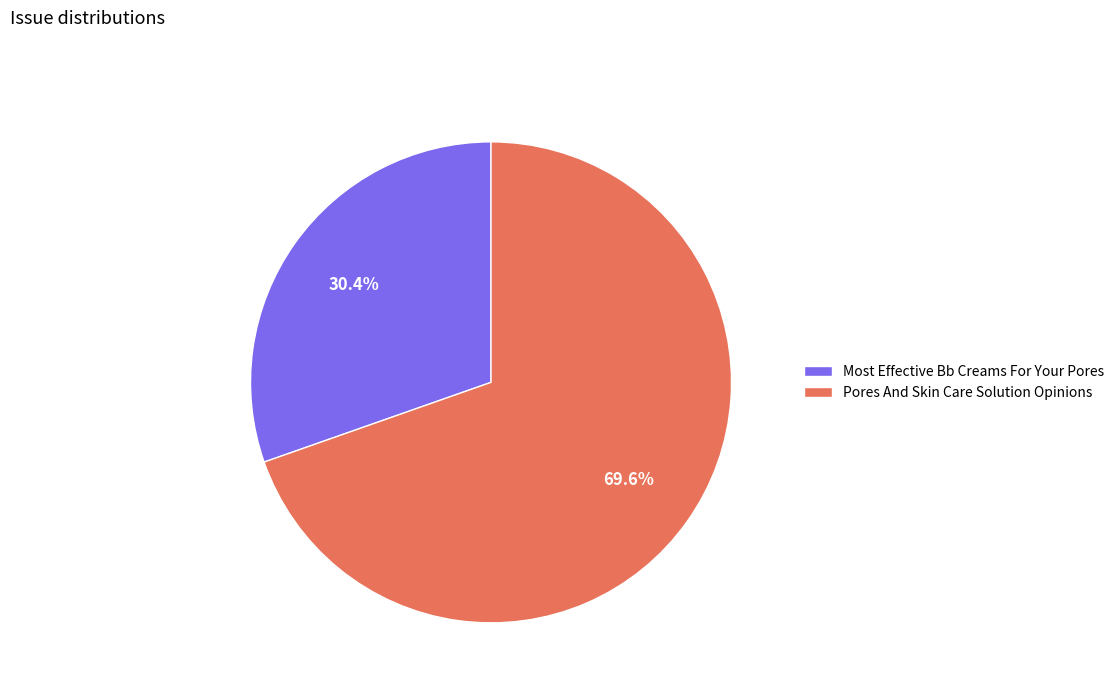

The Pores And Skin Care Solution Opinions slice represents 70% of the pie. True or false?

True